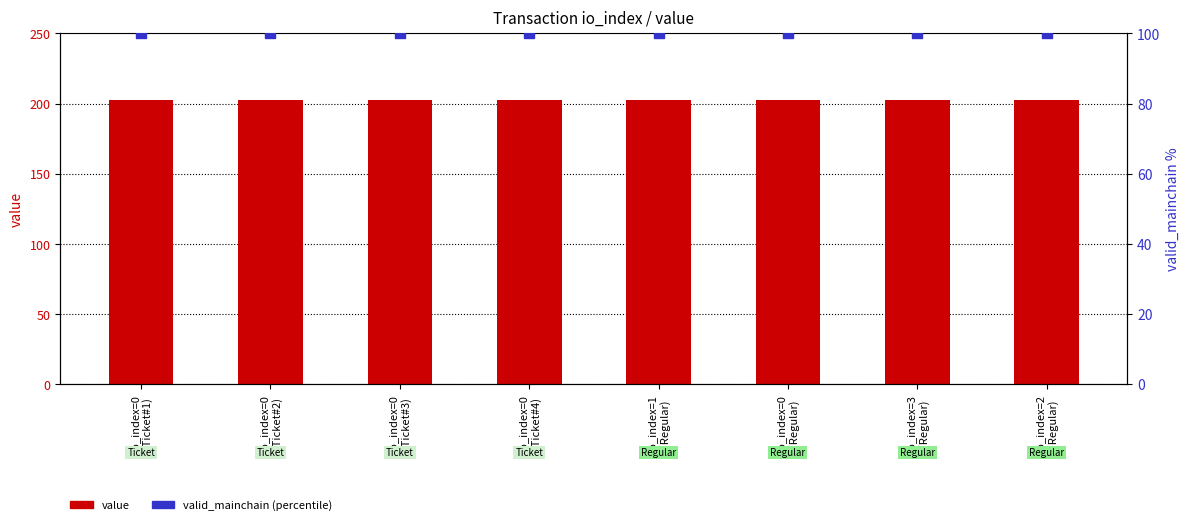

At how many categories does at least one series exceed 137?

8